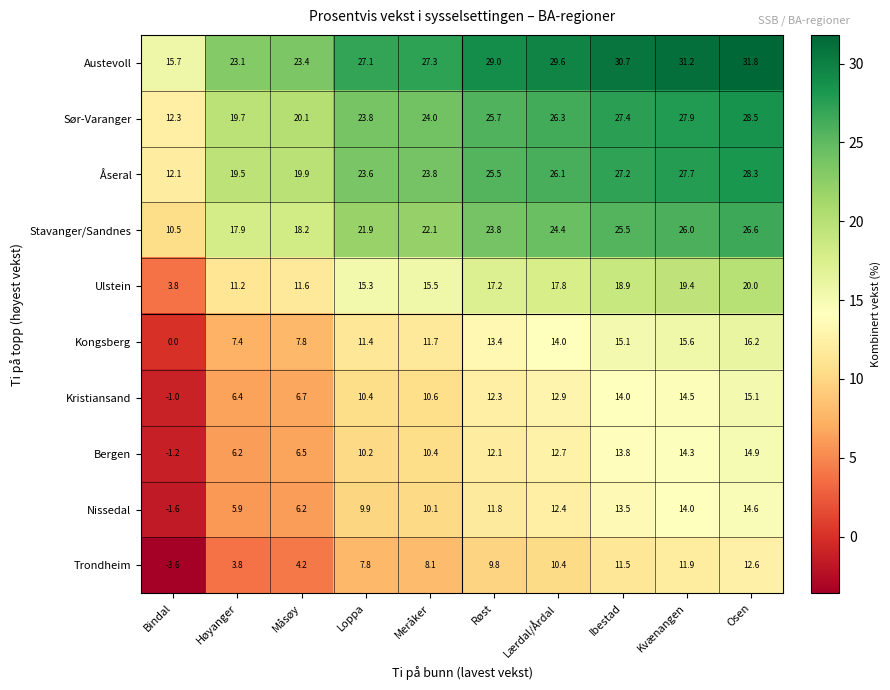

What is the spread (max minus min) of values at Meråker?

19.2